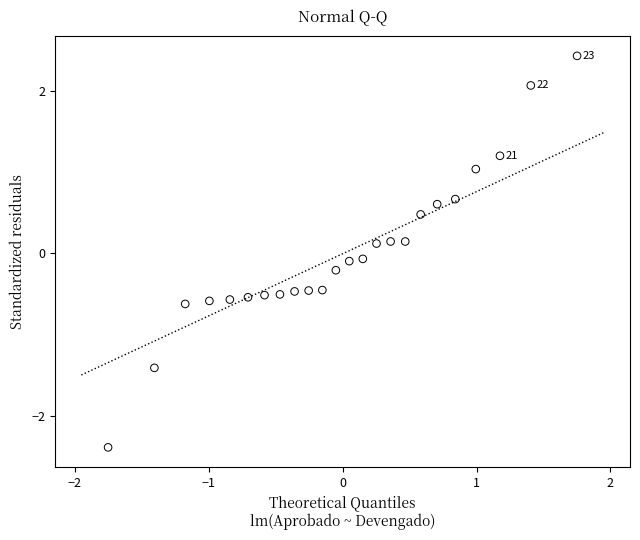

What is the range of Y values (max minus min)?

4.8